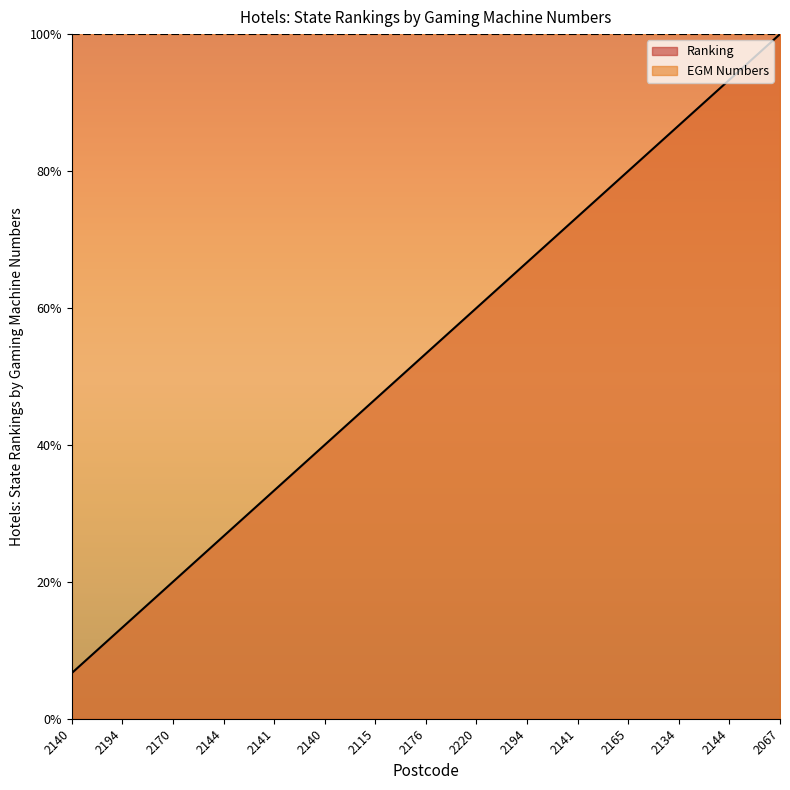

What is the change in value from 2194 to 2220?

+46.7